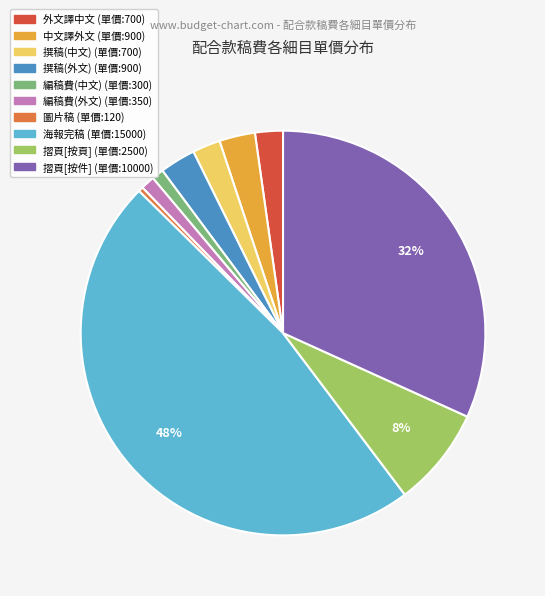

Is there a majority slice in this chart?

No